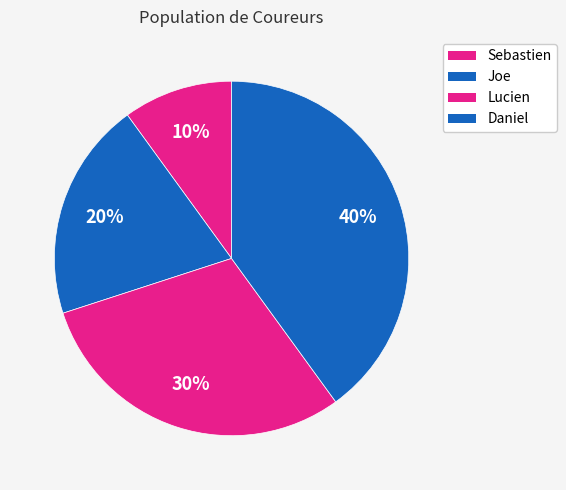

How many slices are in this pie chart?

4